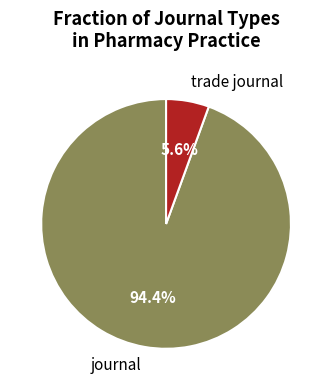

Which category has the smallest portion of the pie?

trade journal